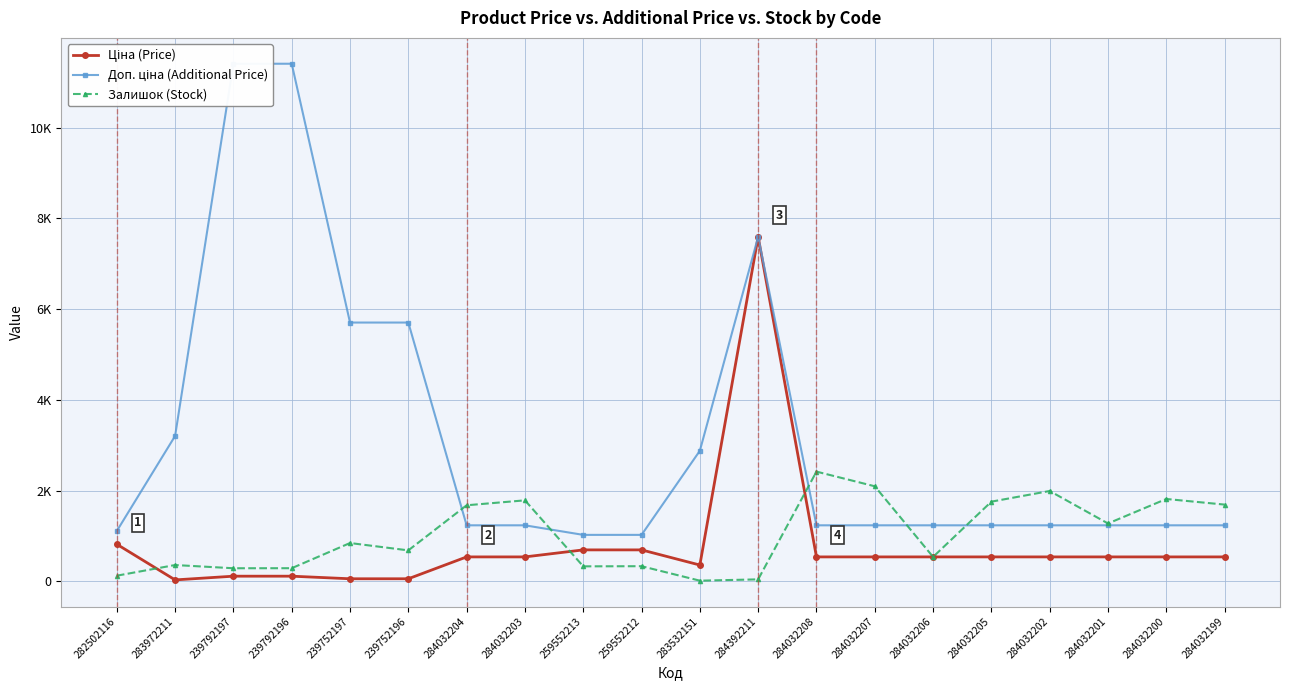

Which series changed the most between 239792197 and 284032202?

Доп. ціна (Additional Price)